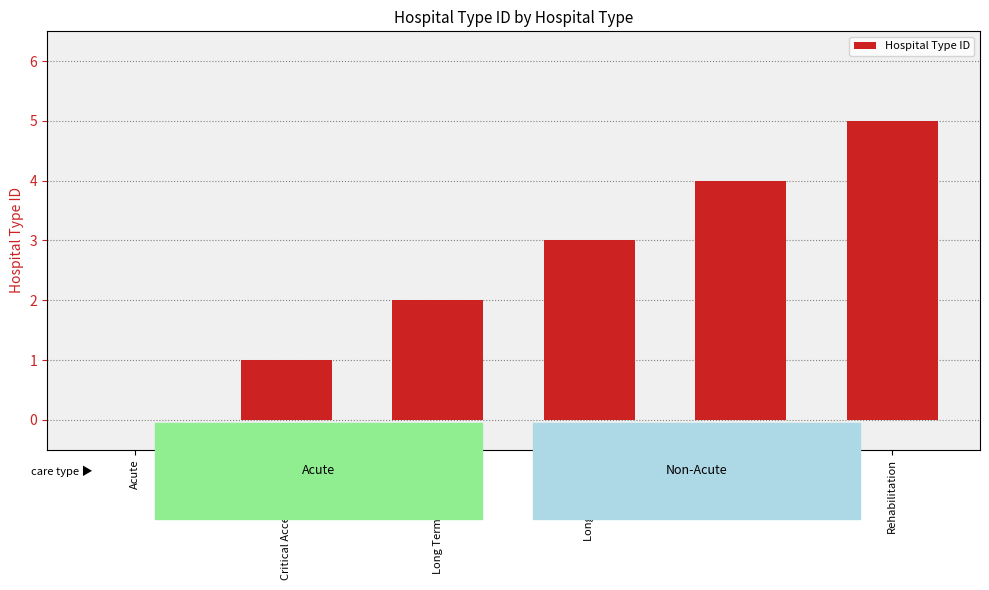

True or false: the data shows 1 at Long Term Care.

False